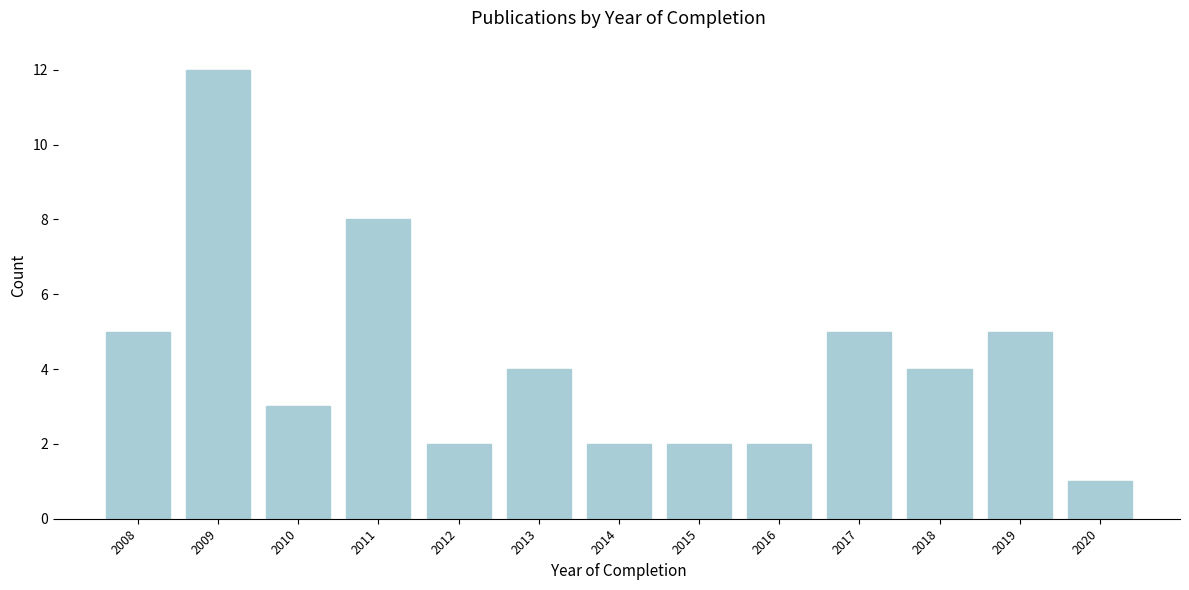

Reading left to right, list all the values displayed in this chart.

2008=5	2009=12	2010=3	2011=8	2012=2	2013=4	2014=2	2015=2	2016=2	2017=5	2018=4	2019=5	2020=1